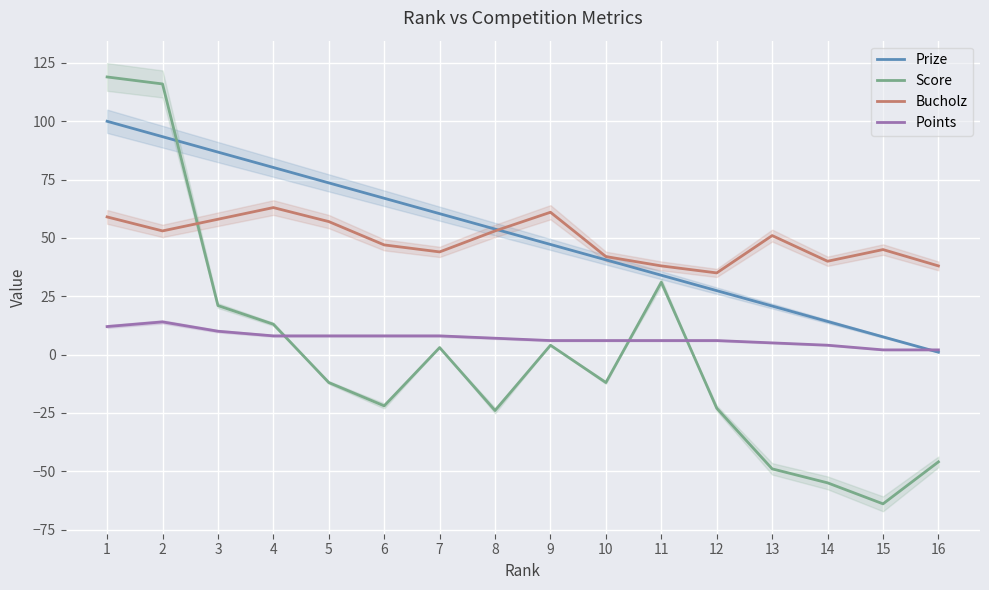

Reading left to right, transcribe all the data shown in this chart.

Prize: 1=100.0	2=93.4	3=86.8	4=80.2	5=73.6	6=67.0	7=60.4	8=53.8	9=47.2	10=40.6	11=34.0	12=27.4	13=20.8	14=14.2	15=7.6	16=1.0
Score: 1=119.0	2=116.0	3=21.0	4=13.0	5=-12.0	6=-22.0	7=3.0	8=-24.0	9=4.0	10=-12.0	11=31.0	12=-23.0	13=-49.0	14=-55.0	15=-64.0	16=-46.0
Bucholz: 1=59.0	2=53.0	3=58.0	4=63.0	5=57.0	6=47.0	7=44.0	8=53.0	9=61.0	10=42.0	11=38.0	12=35.0	13=51.0	14=40.0	15=45.0	16=38.0
Points: 1=12.0	2=14.0	3=10.0	4=8.0	5=8.0	6=8.0	7=8.0	8=7.0	9=6.0	10=6.0	11=6.0	12=6.0	13=5.0	14=4.0	15=2.0	16=2.0